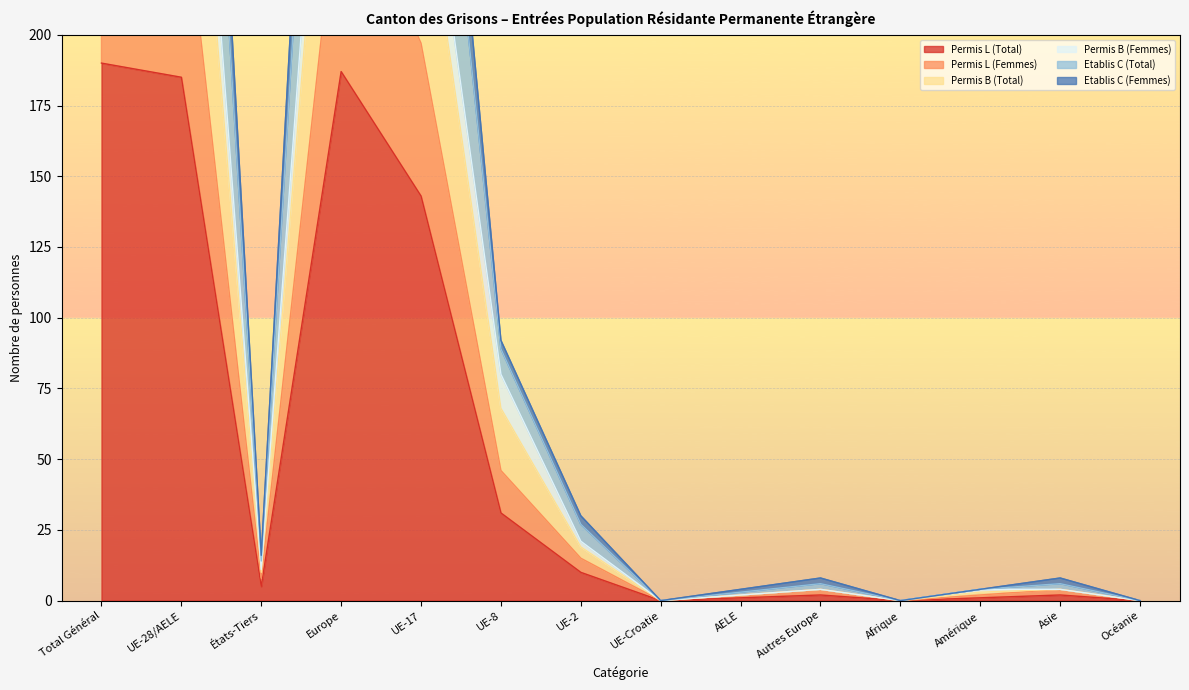

At Afrique, list the series in order from largest to smallest.

Permis L (Total), Permis L (Femmes), Permis B (Total), Permis B (Femmes), Etablis C (Total), Etablis C (Femmes)